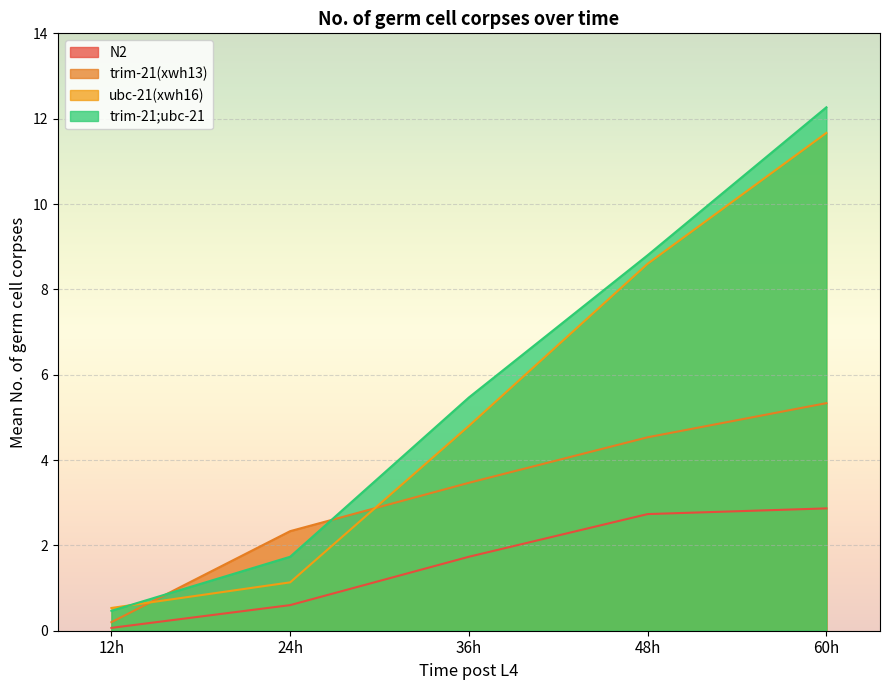

At which label does trim-21;ubc-21 first exceed 5?

36h